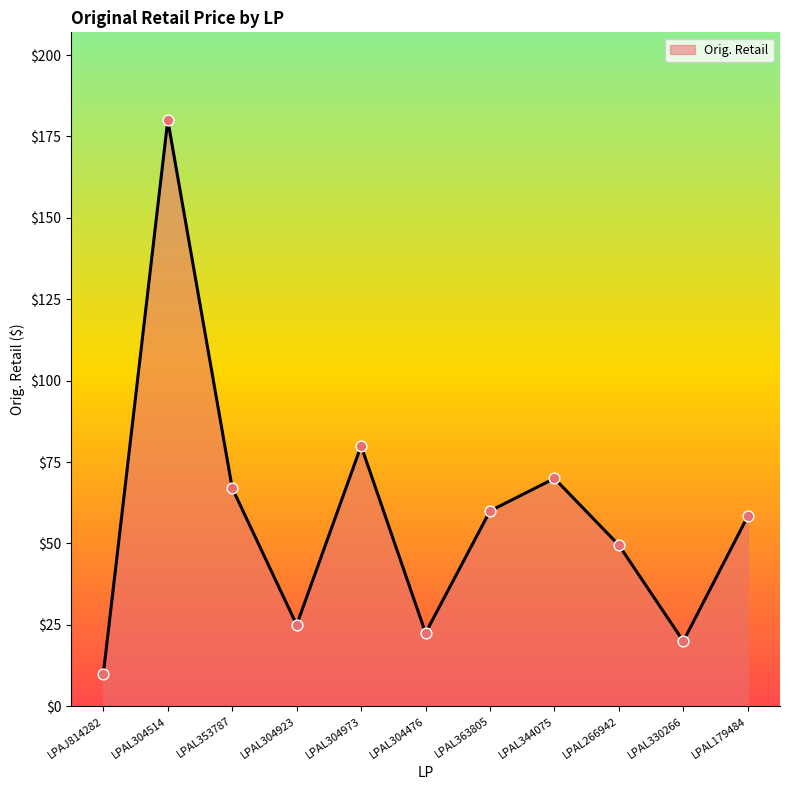

What is the change in value from LPAL304476 to LPAL344075?

+47.5